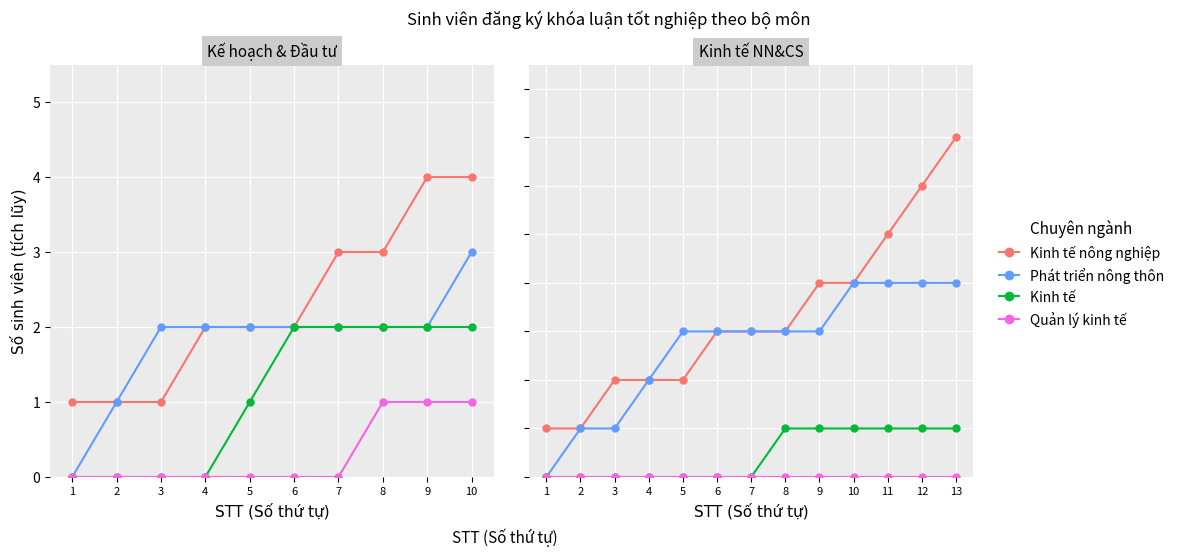

Which series has the largest total across all categories?

Kinh tế nông nghiệp